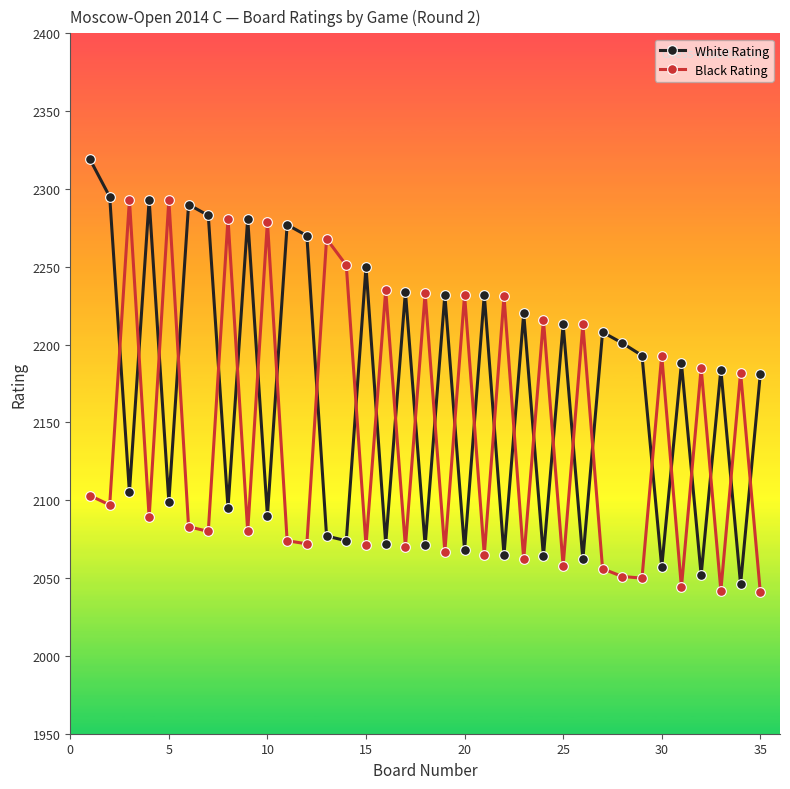

How many categories are shown in the chart?

35